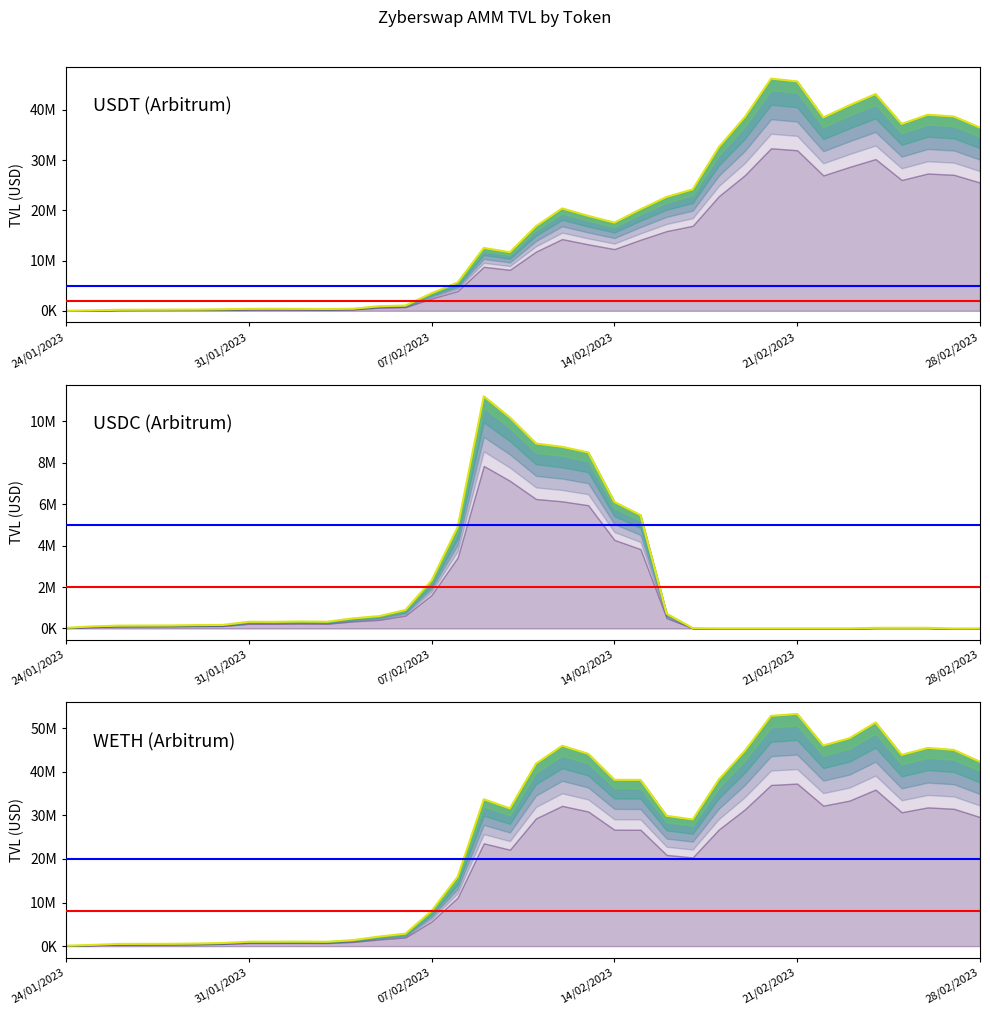

The USDC series shows 41598.4 at 26/02/2023. True or false?

False